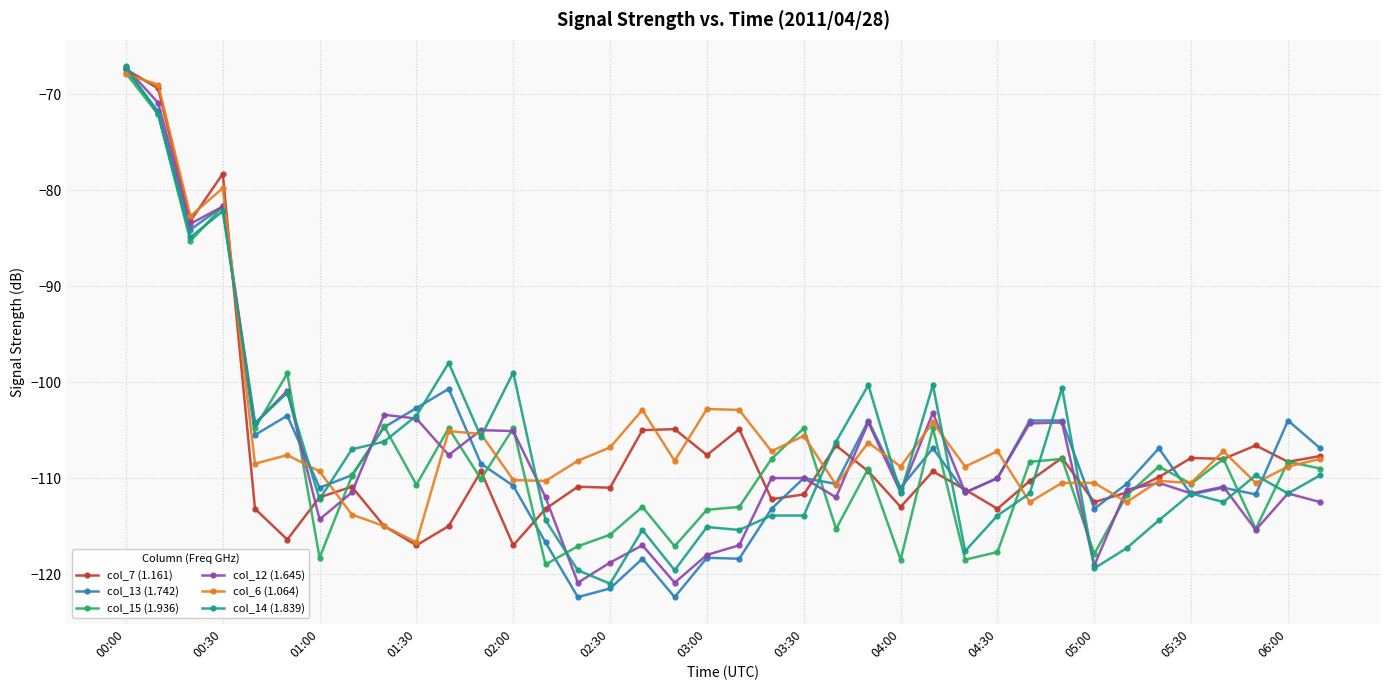

Count the number of data series in this chart.

6